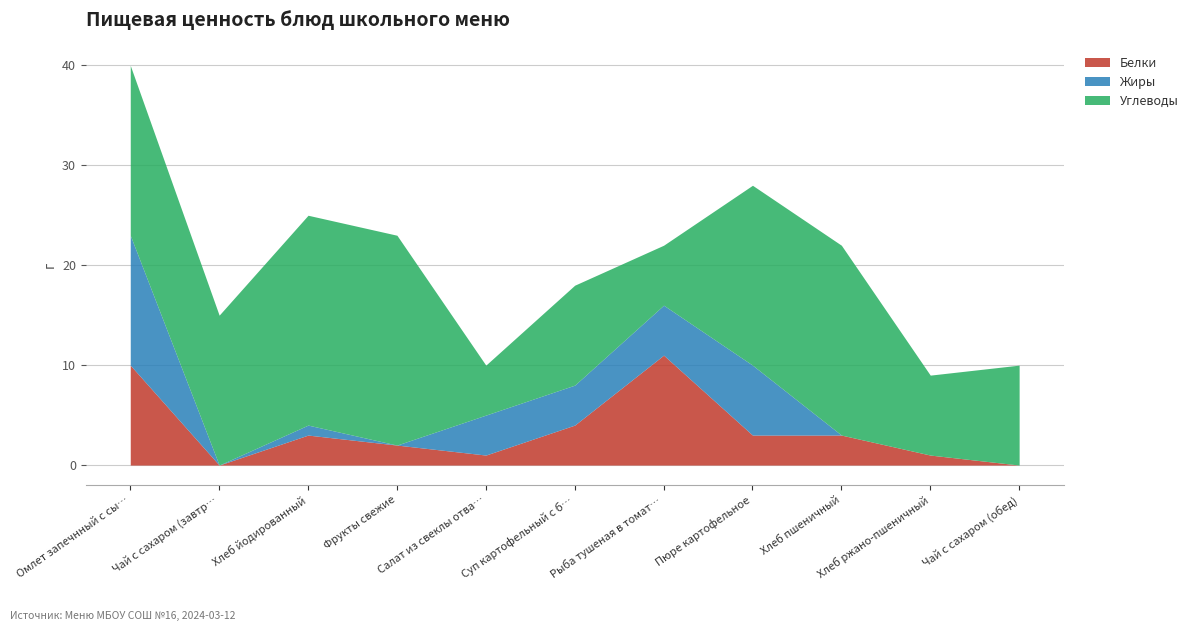

How many values in Белки are above zero?

9